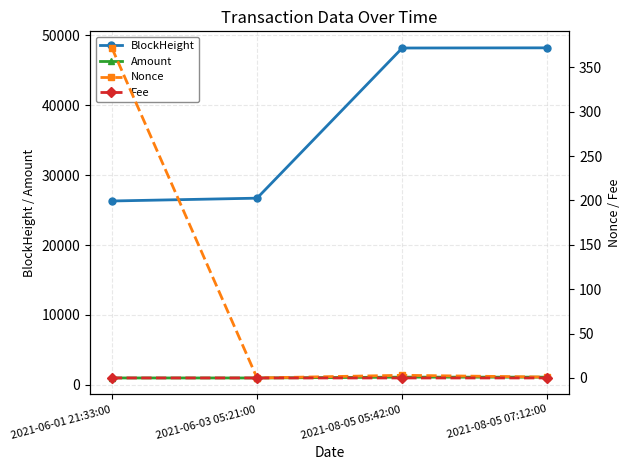

What is the total value across all series at 2021-06-01 21:33:00?

27668.0